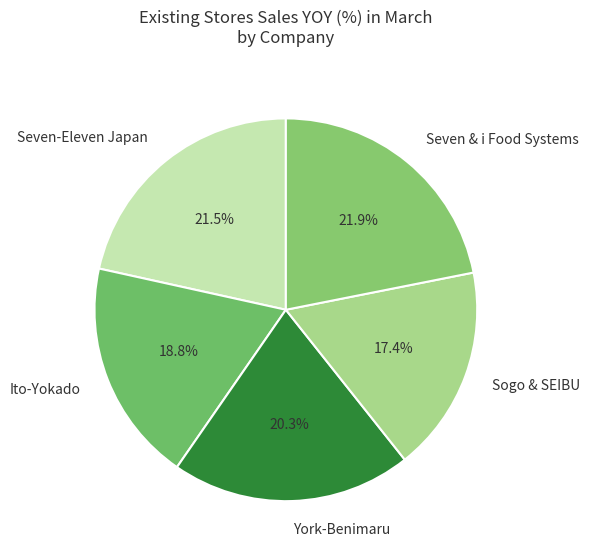

What is the smallest slice in the pie chart?

Sogo & SEIBU